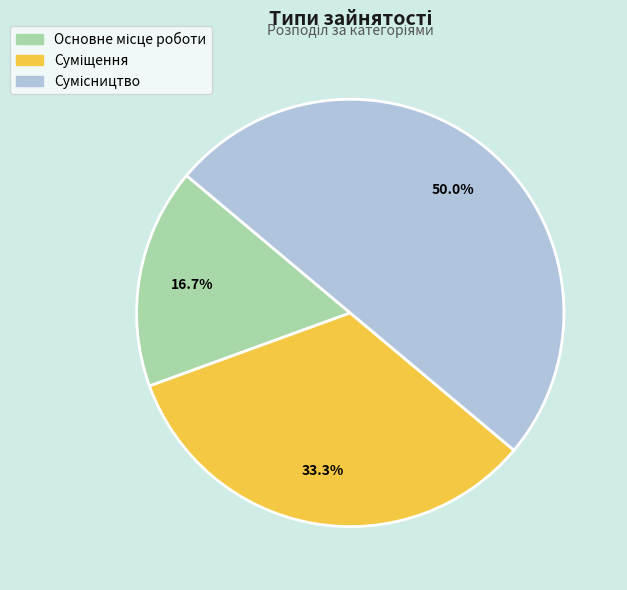

Does any single category account for the majority?

No